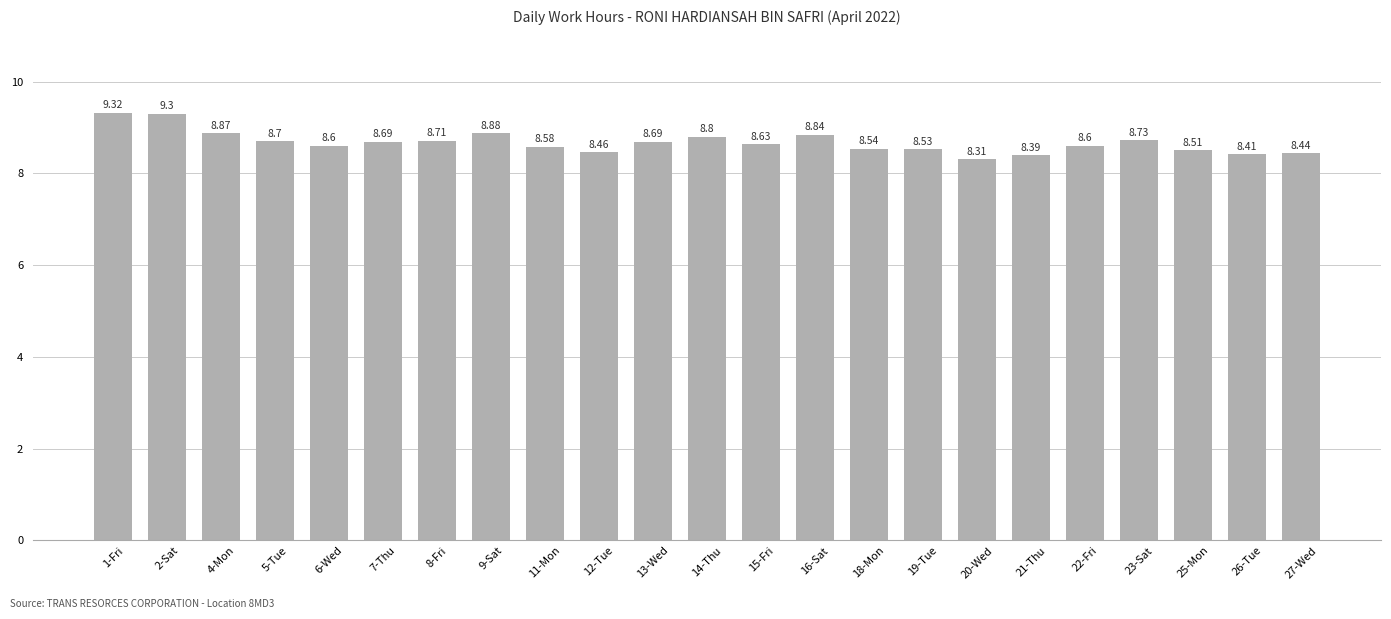

Does the chart contain any negative values?

No